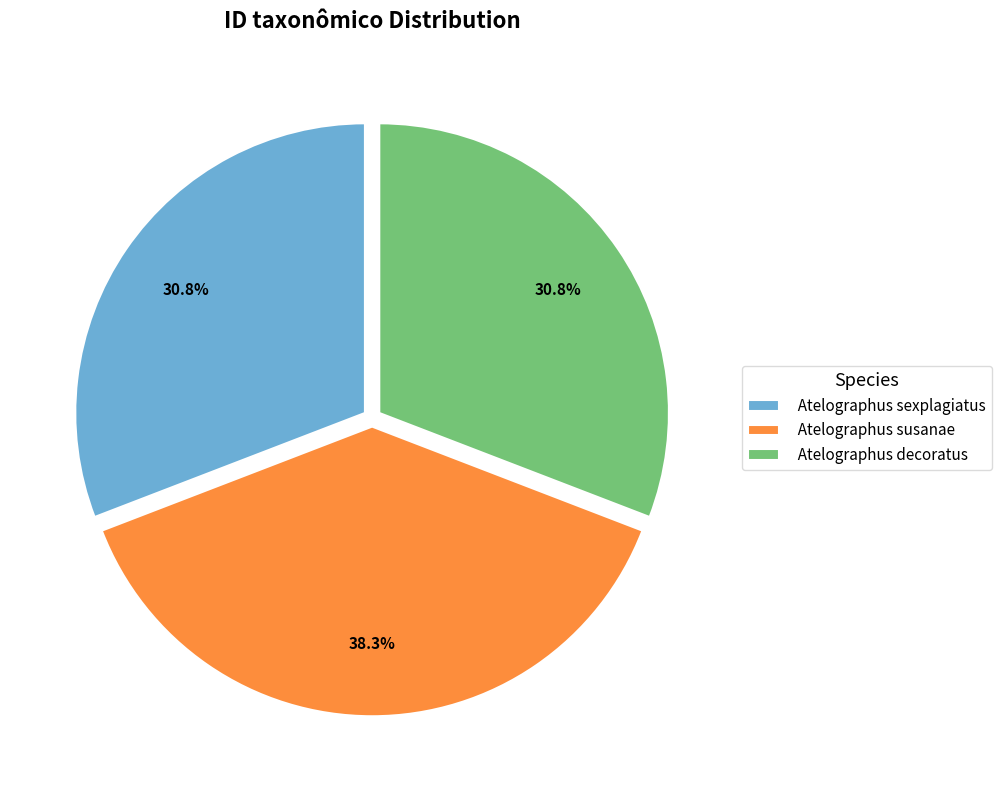

What portion of the pie excludes Atelographus sexplagiatus?

69.2%